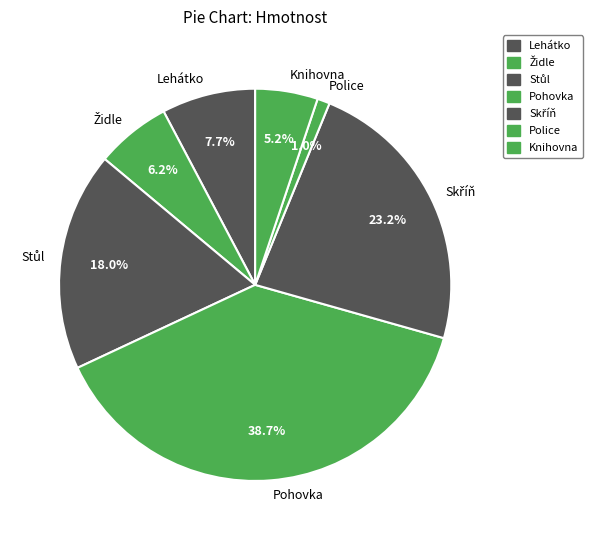

To the nearest percent, what percentage of the pie is Knihovna?

5%